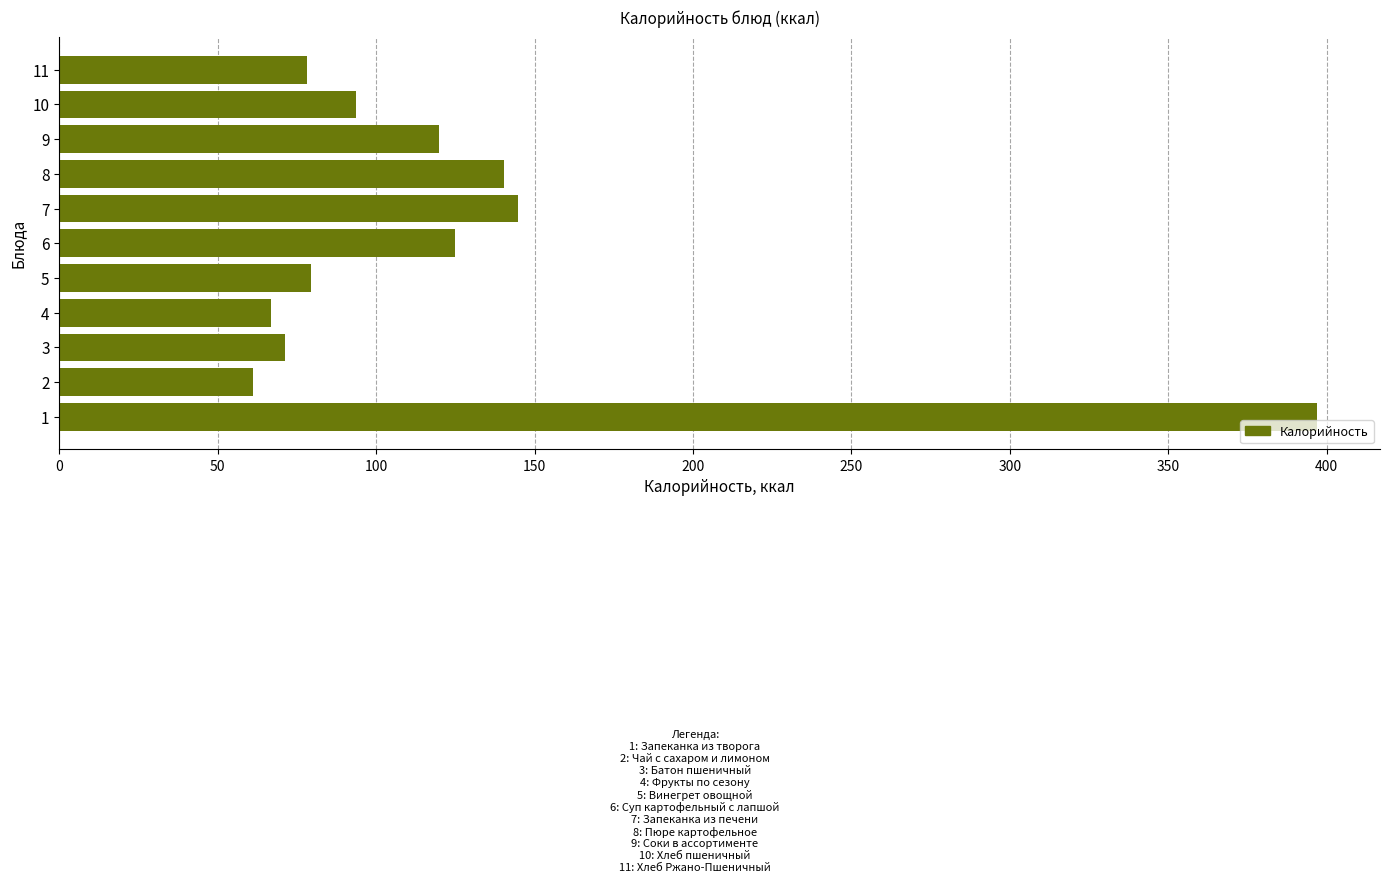

Approximately how many times larger is the value at 1 compared to 11?

5.1